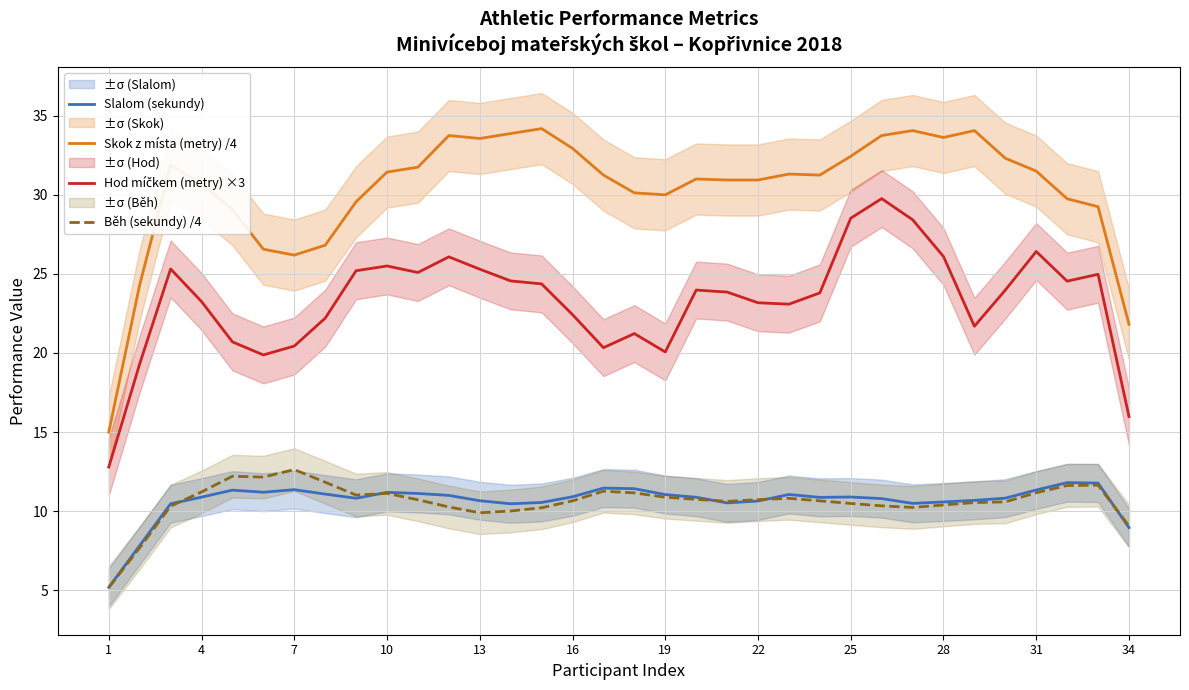

Reading left to right, list all the values displayed in this chart.

Slalom (sekundy): 5.2	7.8	10.5	10.9	11.3	11.2	11.4	11.1	10.8	11.2	11.1	11.0	10.7	10.5	10.5	10.9	11.5	11.4	11.0	10.9	10.5	10.6	11.1	10.9	10.9	10.8	10.5	10.6	10.7	10.8	11.3	11.8	11.8	9.0
Skok z místa (metry) /4: 15.0	24.3	31.9	30.7	29.1	26.6	26.2	26.8	29.6	31.4	31.8	33.8	33.6	33.9	34.2	32.9	31.2	30.1	30.0	31.0	30.9	30.9	31.3	31.2	32.4	33.8	34.1	33.6	34.1	32.3	31.5	29.8	29.2	21.8
Hod míčkem (metry) ×3: 12.8	19.3	25.3	23.2	20.7	19.9	20.4	22.2	25.2	25.5	25.1	26.1	25.3	24.6	24.4	22.4	20.3	21.2	20.1	24.0	23.9	23.2	23.1	23.8	28.5	29.8	28.4	26.1	21.7	24.0	26.4	24.5	25.0	16.0
Běh (sekundy) /4: 5.2	7.7	10.3	11.2	12.2	12.2	12.6	11.8	11.0	11.1	10.7	10.3	9.9	10.0	10.2	10.6	11.3	11.2	10.9	10.7	10.6	10.7	10.8	10.6	10.5	10.3	10.2	10.4	10.5	10.6	11.2	11.6	11.6	9.1